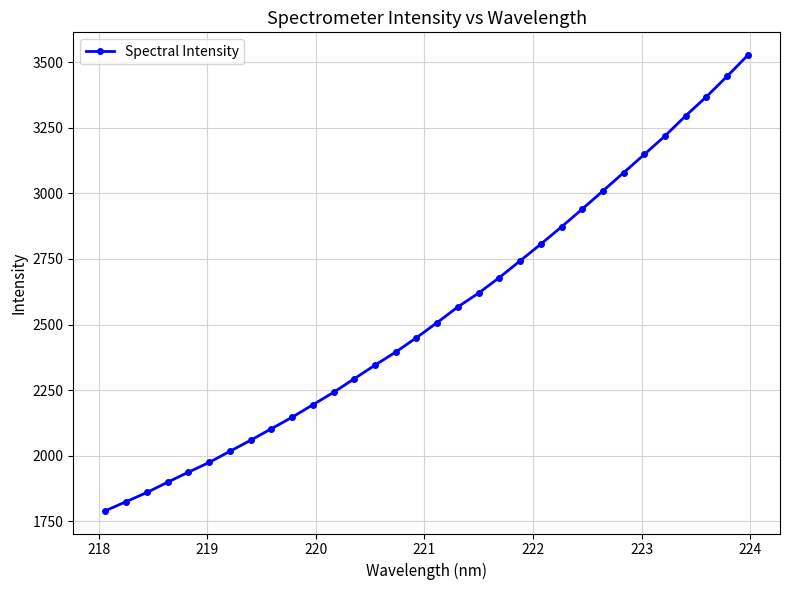

What is the difference between the second highest and second lowest values?

1621.0